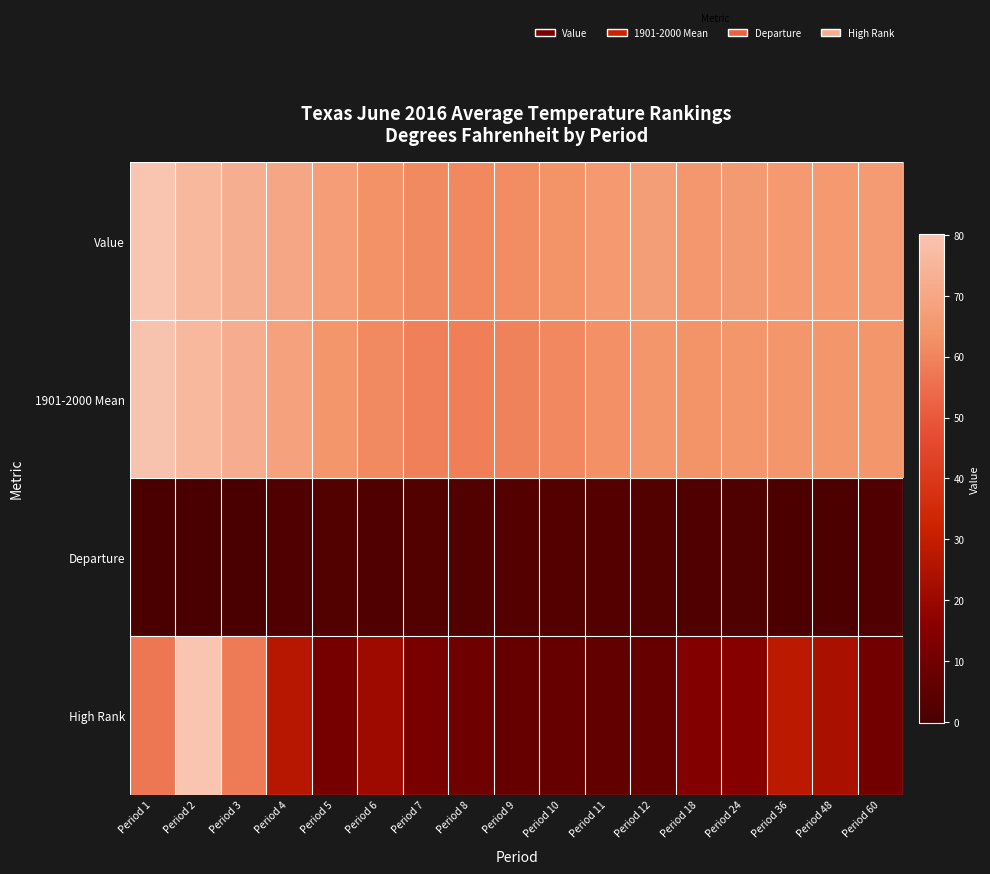

Reading right to left, extract all data points from this chart.

Value: Period 60=66.1	Period 48=65.6	Period 36=65.4	Period 24=65.9	Period 18=65.0	Period 12=67.0	Period 11=65.5	Period 10=63.7	Period 9=62.0	Period 8=61.1	Period 7=61.6	Period 6=63.3	Period 5=66.7	Period 4=69.8	Period 3=72.6	Period 2=75.9	Period 1=80.1
1901-2000 Mean: Period 60=64.6	Period 48=64.6	Period 36=64.6	Period 24=64.6	Period 18=63.5	Period 12=64.7	Period 11=63.0	Period 10=61.2	Period 9=59.5	Period 8=58.7	Period 7=59.3	Period 6=61.4	Period 5=64.5	Period 4=68.3	Period 3=72.3	Period 2=76.0	Period 1=79.6
Departure: Period 60=1.5	Period 48=1.0	Period 36=0.8	Period 24=1.3	Period 18=1.5	Period 12=2.3	Period 11=2.5	Period 10=2.5	Period 9=2.5	Period 8=2.4	Period 7=2.3	Period 6=1.9	Period 5=2.2	Period 4=1.5	Period 3=0.3	Period 2=-0.1	Period 1=0.5
High Rank: Period 60=10.0	Period 48=24.0	Period 36=28.0	Period 24=15.0	Period 18=14.0	Period 12=7.0	Period 11=6.0	Period 10=7.0	Period 9=7.0	Period 8=9.0	Period 7=12.0	Period 6=21.0	Period 5=11.0	Period 4=27.0	Period 3=58.0	Period 2=80.0	Period 1=57.0